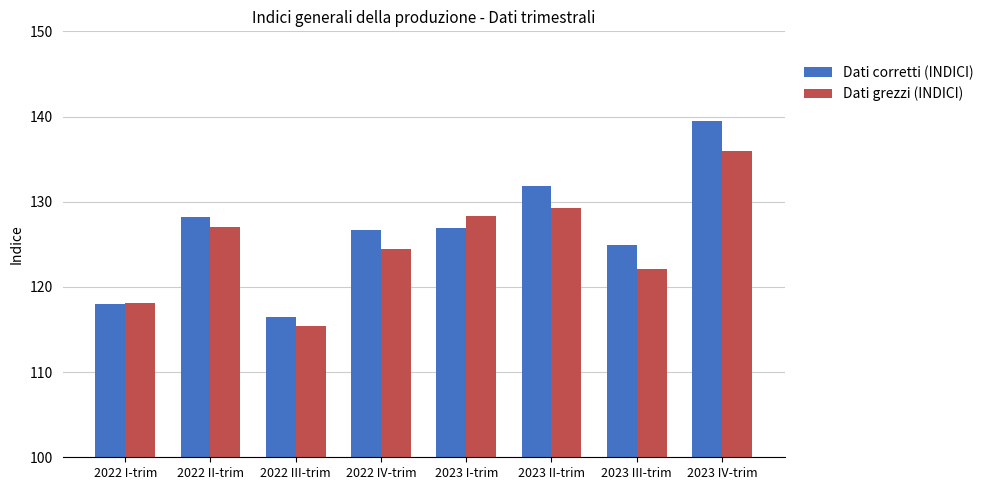

What is the total value across all series at 2023 III-trim?

247.0